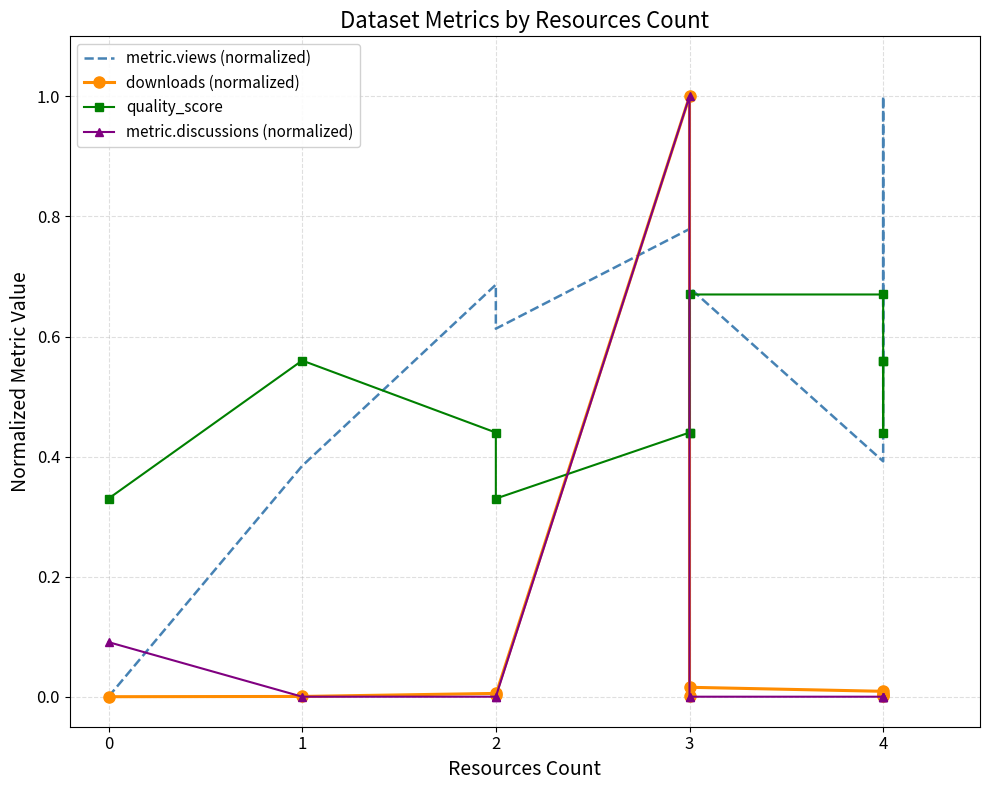

Which series has the largest total across all categories?

metric.views (normalized)